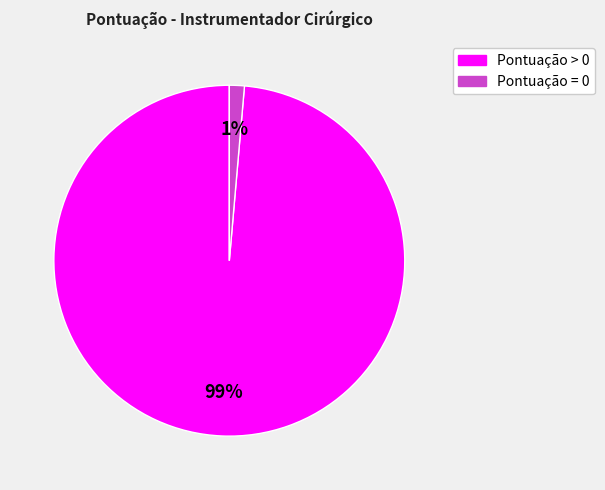

Does any single category account for the majority?

Yes